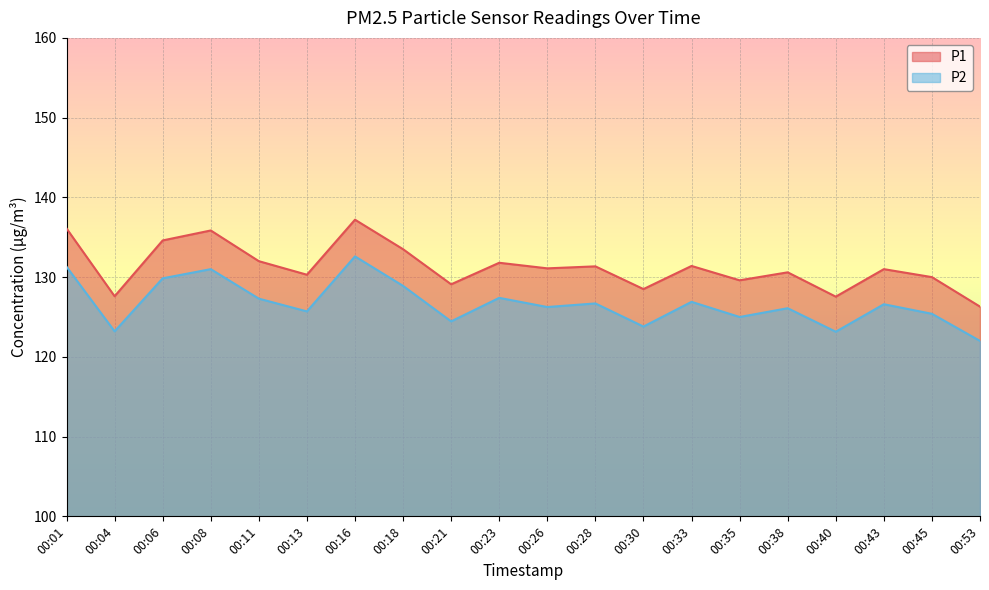

Reading right to left, what are all the values shown in this chart?

P1: 00:53=126.3	00:45=130.0	00:43=131.0	00:40=127.5	00:38=130.6	00:35=129.6	00:33=131.4	00:30=128.5	00:28=131.3	00:26=131.1	00:23=131.8	00:21=129.1	00:18=133.5	00:16=137.2	00:13=130.3	00:11=132.0	00:08=135.8	00:06=134.6	00:04=127.6	00:01=136.1
P2: 00:53=122.0	00:45=125.4	00:43=126.6	00:40=123.2	00:38=126.1	00:35=125.0	00:33=126.9	00:30=123.8	00:28=126.7	00:26=126.2	00:23=127.4	00:21=124.5	00:18=128.9	00:16=132.6	00:13=125.7	00:11=127.3	00:08=131.0	00:06=129.8	00:04=123.2	00:01=131.3